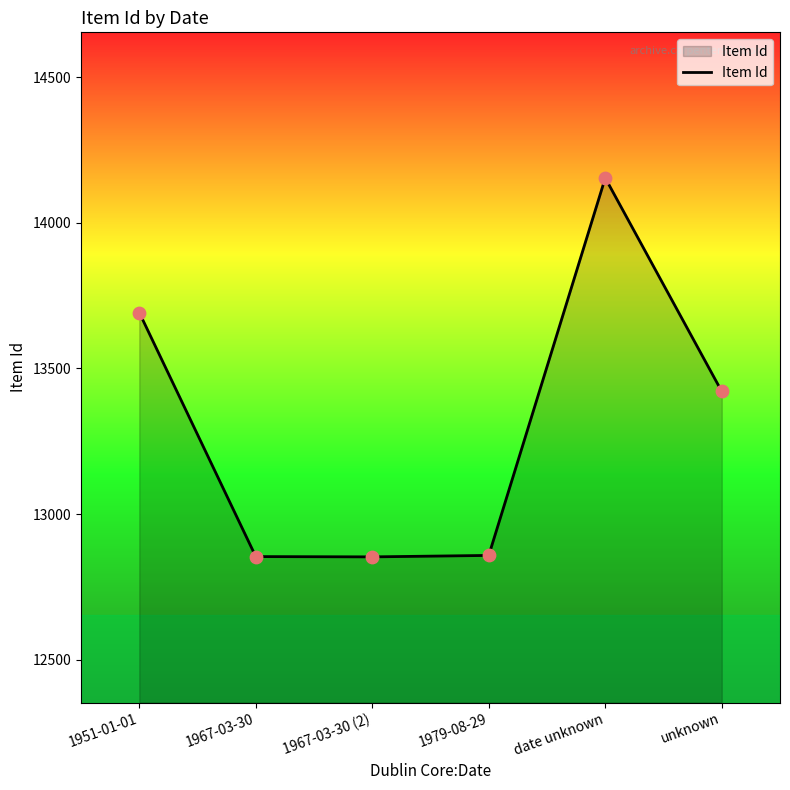

What is the change in value from 1967-03-30 (2) to date unknown?

+1301